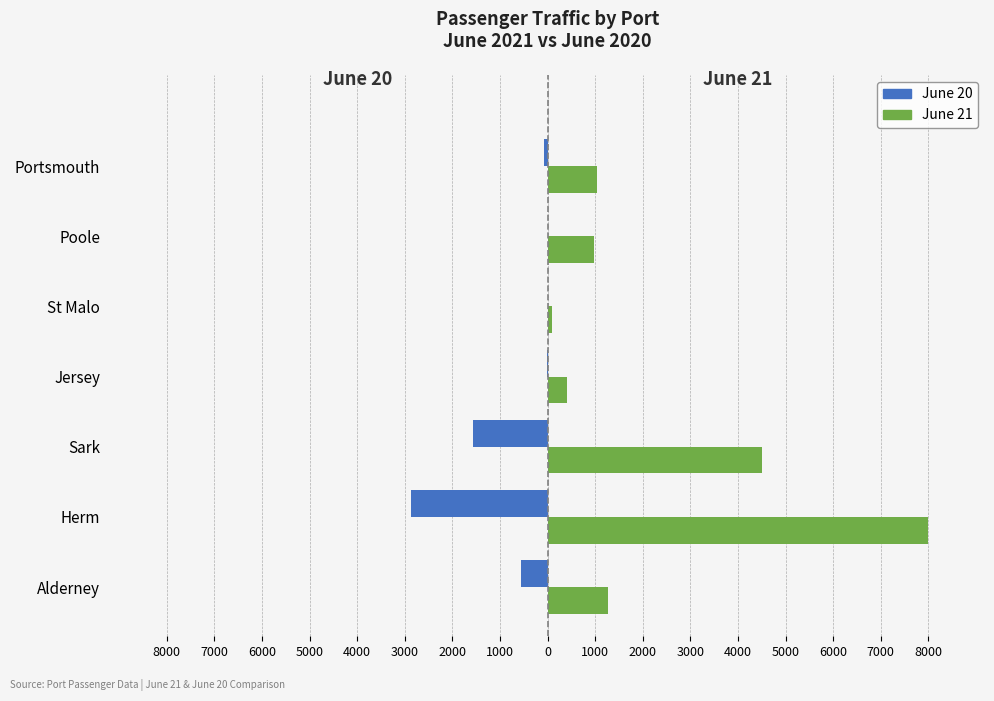

What is the value of the June 21 bar at the 5th from the left?

96